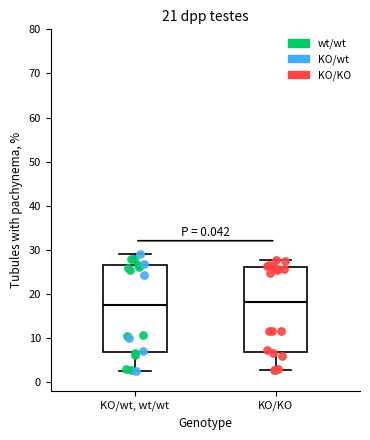

Reading left to right, read every box against the y-axis: the position of its median line, the range the box covers, and the ends of its whiskers. The values are not printed on the chart, so give them approximately, as read against the axis.

KO/wt, wt/wt: median 18, box 7 to 27, whiskers 3 to 29
KO/KO: median 18, box 7 to 26, whiskers 3 to 28